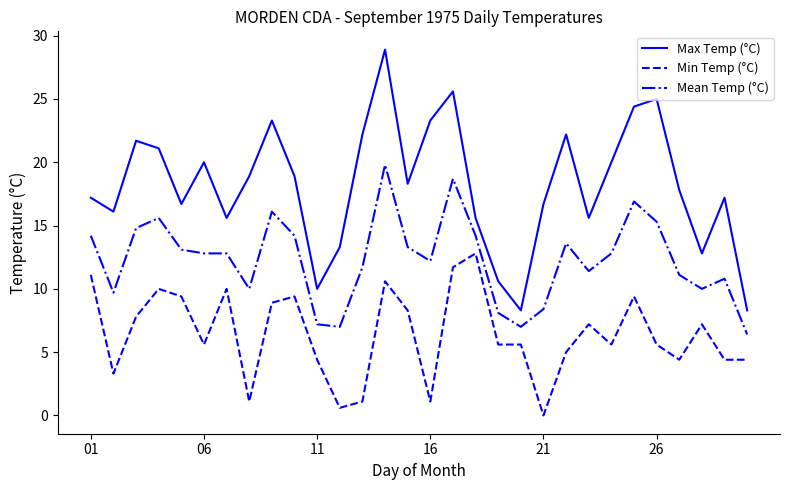

What is the difference between the maximum and minimum values in the Min Temp (°C) series?

12.8